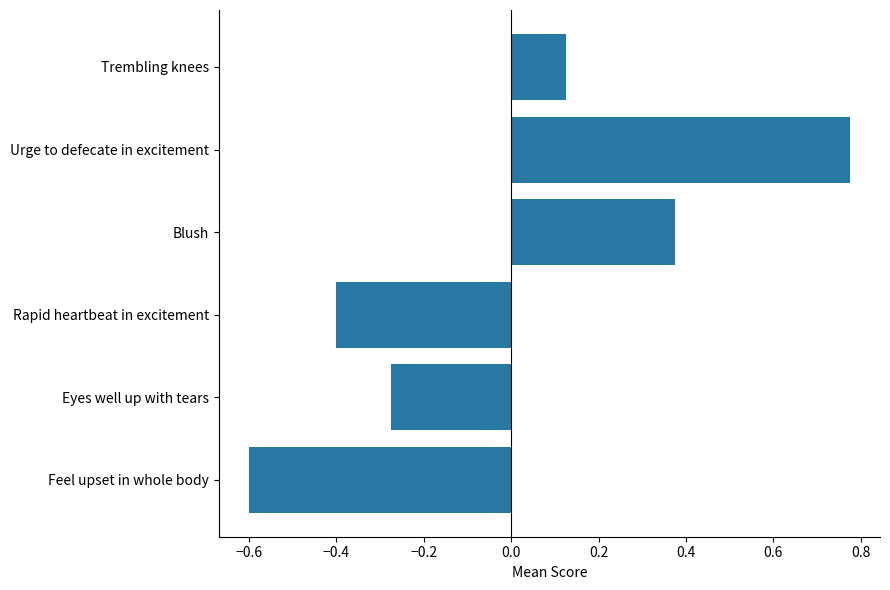

Between Feel upset in whole body and Trembling knees, which is larger?

Trembling knees